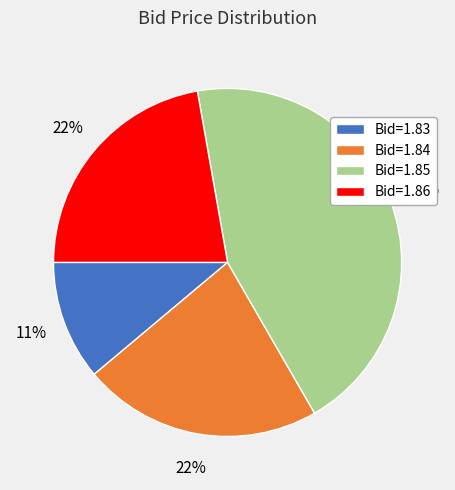

What percentage is the Bid=1.86 slice, to the nearest percent?

22%